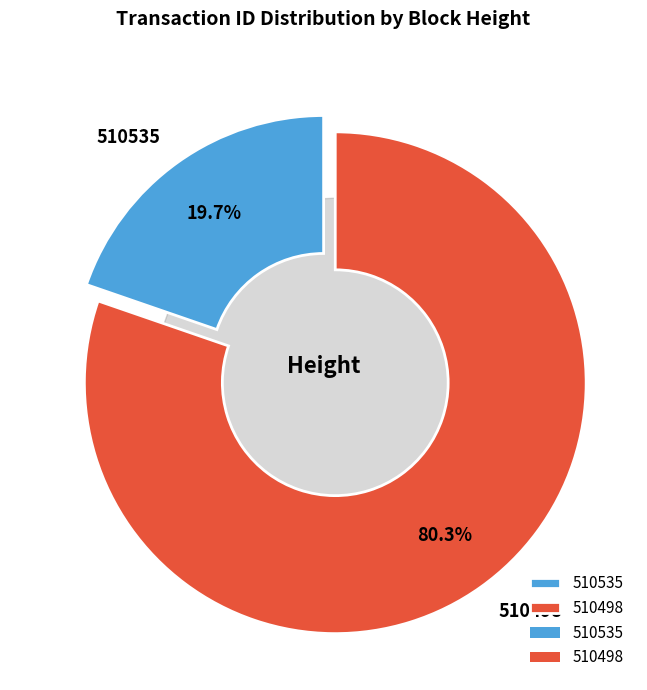

Combined, what portion of the pie is 510498 and 510535?

100.0%